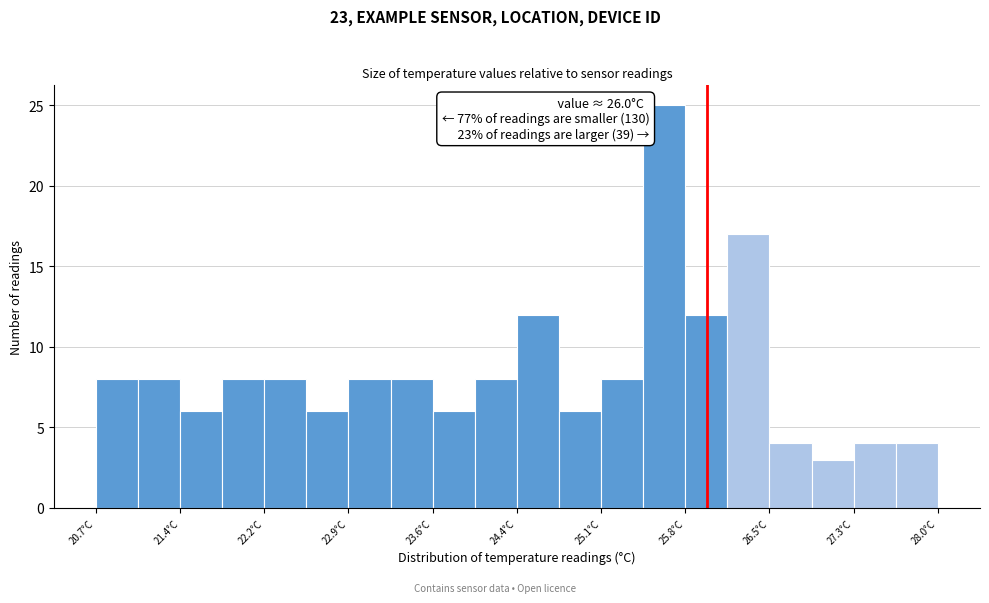

Around what value on the x-axis is the tallest bar? Give the approximate position of its centre, as read against the axis.

25.6